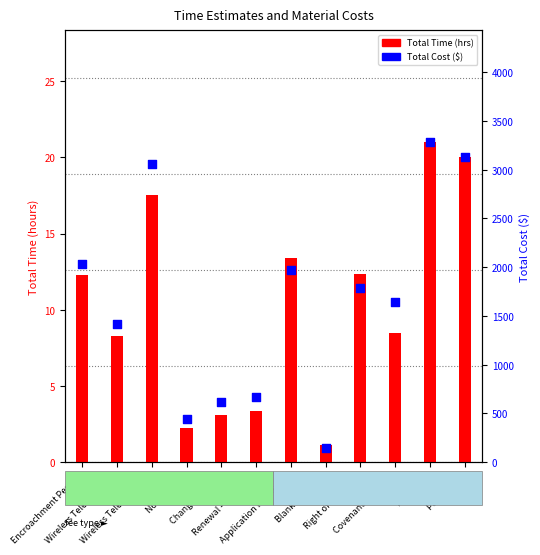

Which series contains the lowest Y value?

Total Time (hrs)